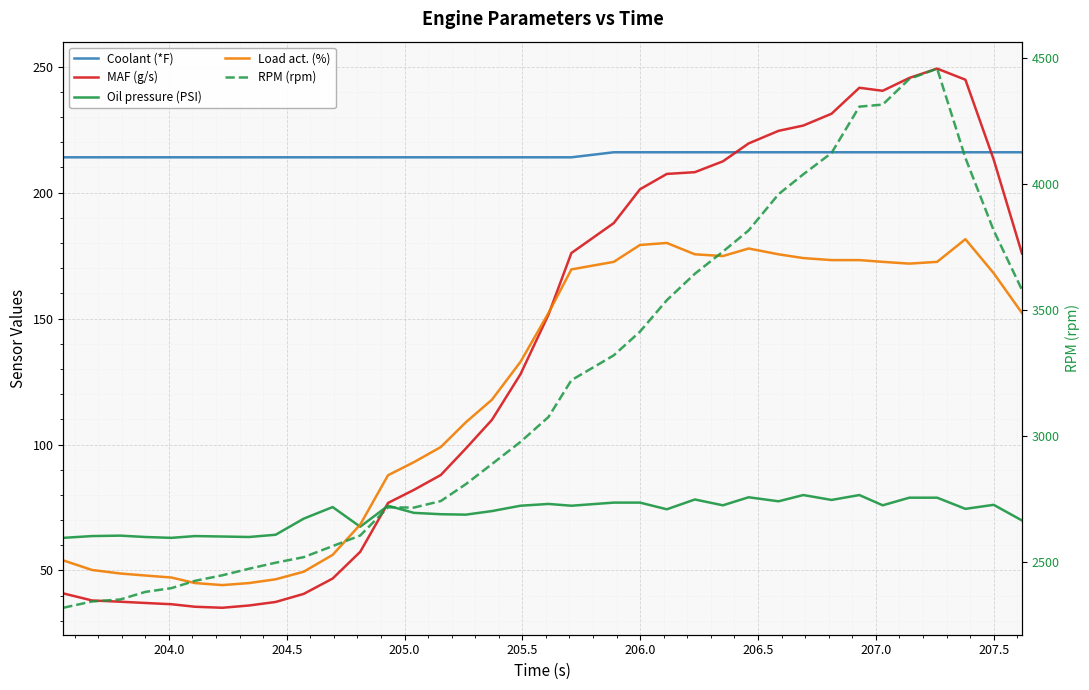

What is the sum of all MAF (g/s) values?

4919.4